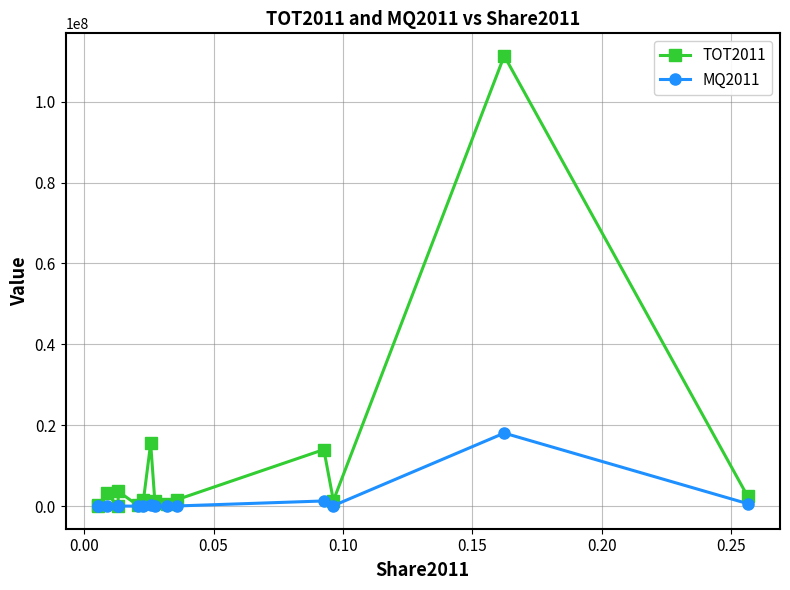

Rank the series by their maximum value, from highest to lowest.

TOT2011, MQ2011